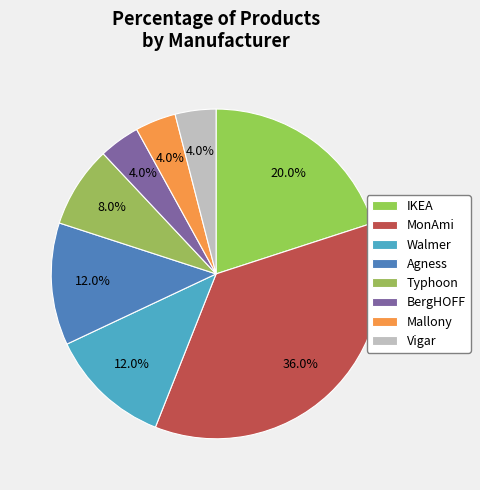

Approximately how many times larger is the value at IKEA compared to MonAmi?

0.6